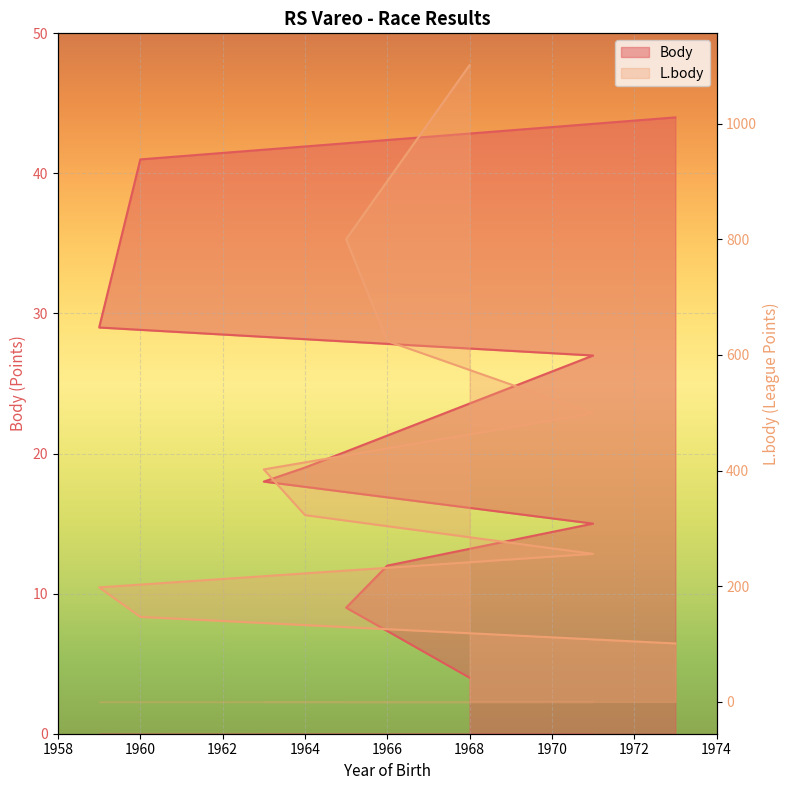

List the labels in order of L.body value, largest first.

1968, 1965, 1966, 1971, 1963, 1964, 1971, 1959, 1960, 1973